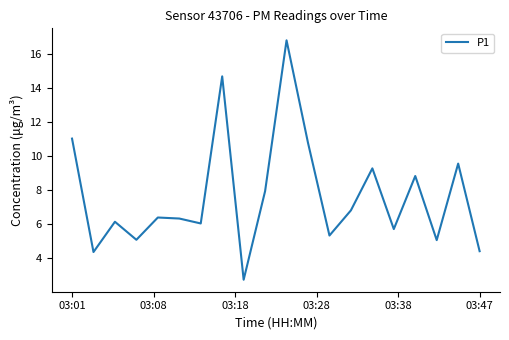

What is the difference between the maximum and minimum values?

14.1